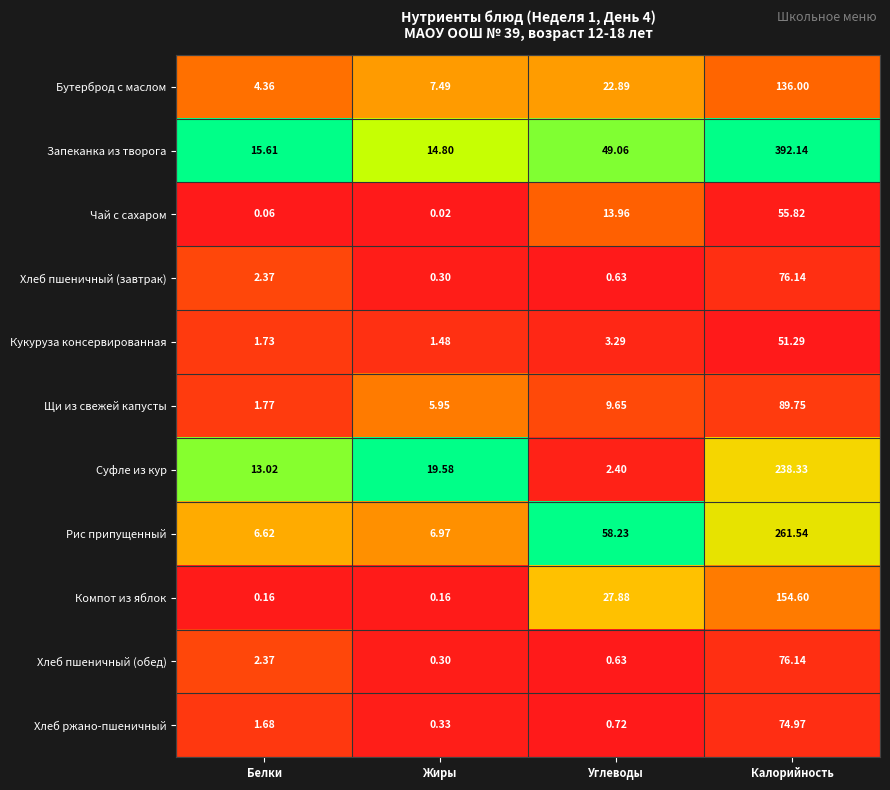

Which series has the largest total across all categories?

Запеканка из творога